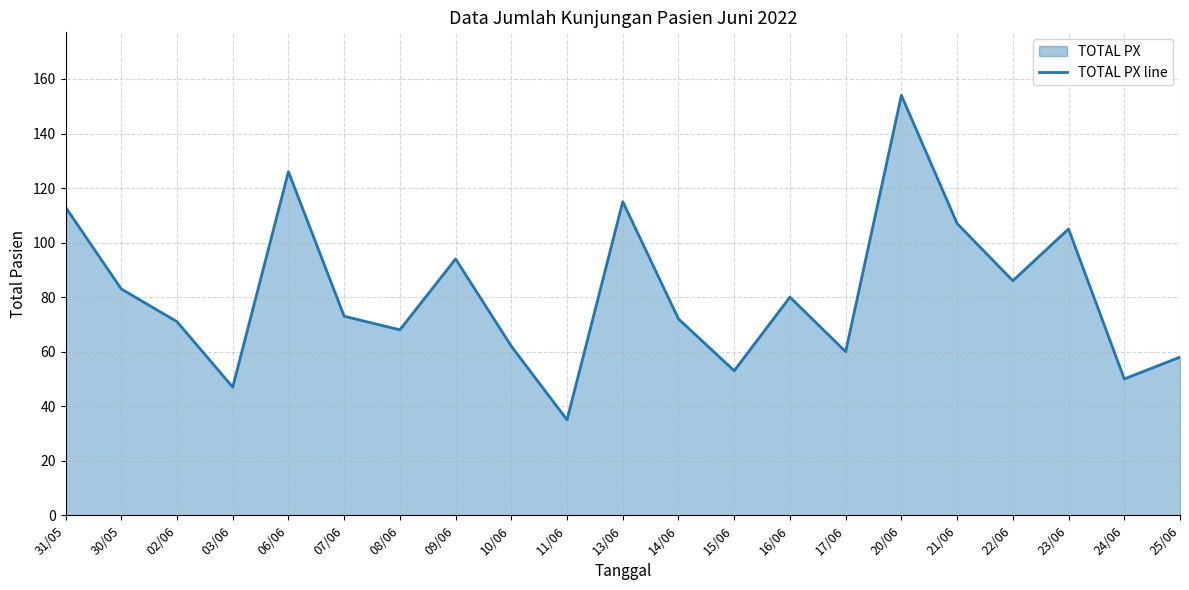

True or false: there are more than 1 points higher than both neighbors.

True